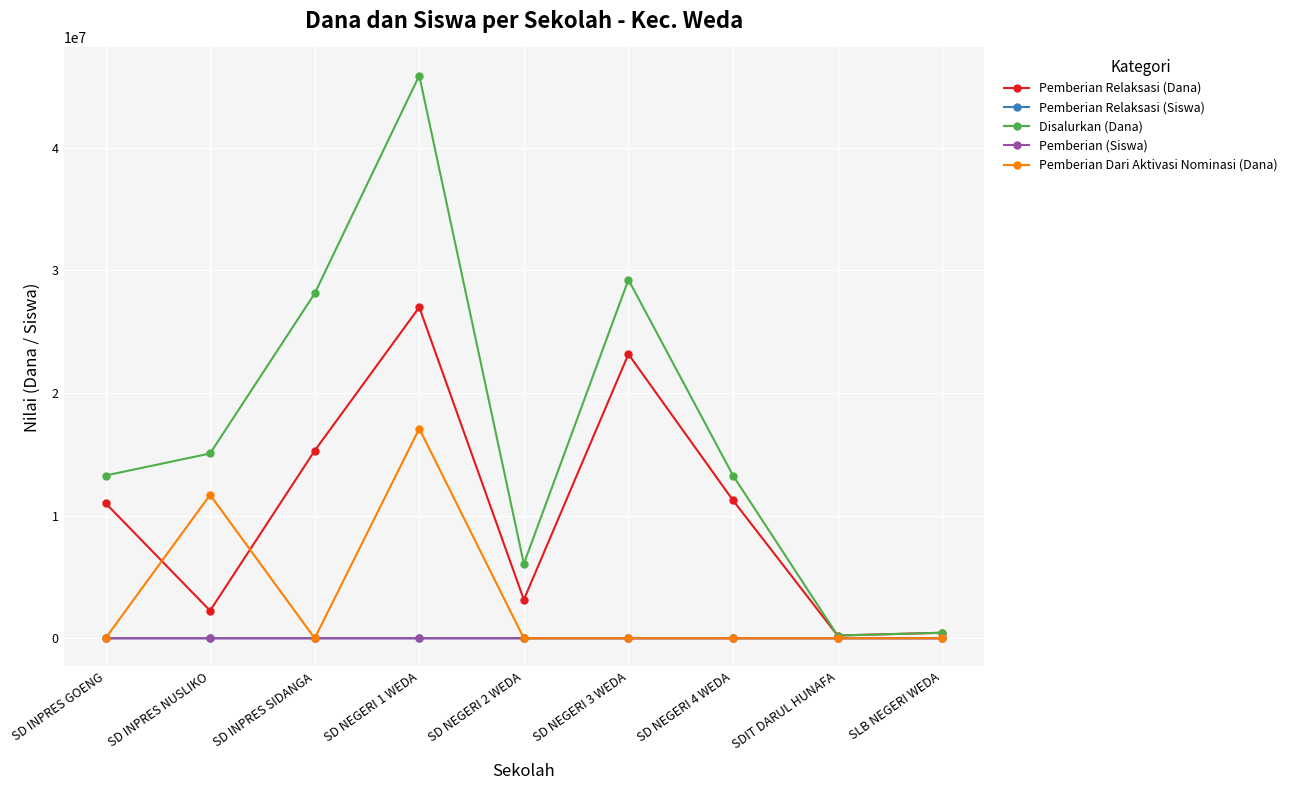

The Disalurkan (Dana) series shows 450000 at SLB NEGERI WEDA. True or false?

True